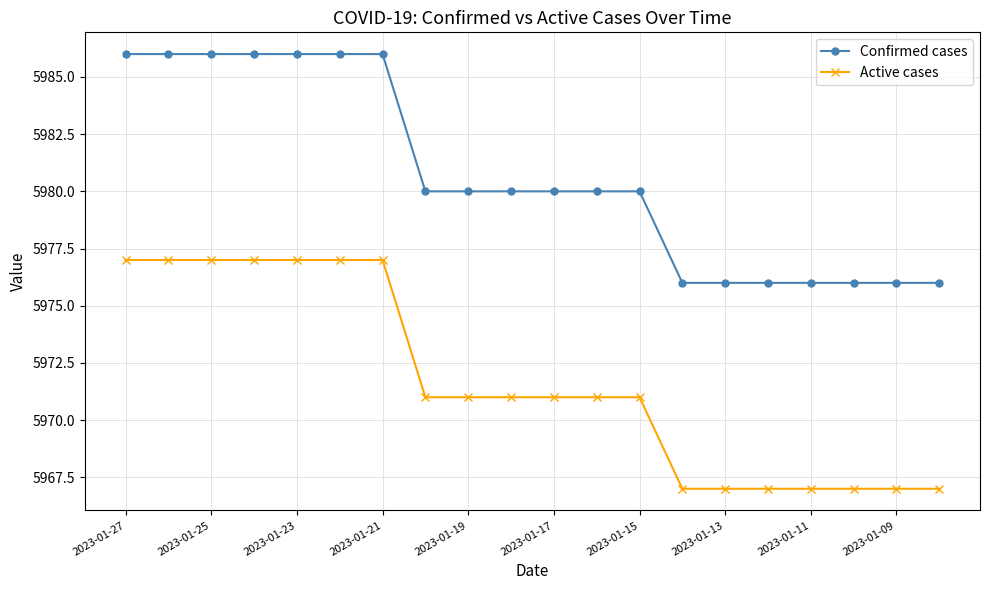

True or false: Active cases and Confirmed cases cross at least once.

False